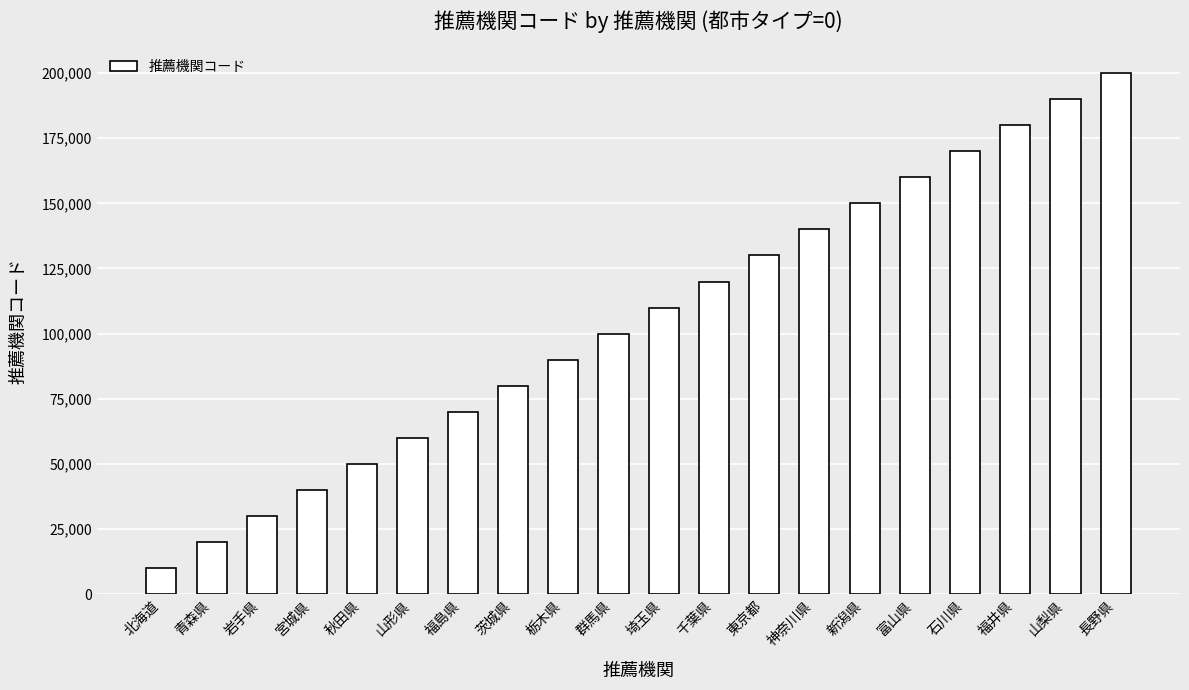

True or false: the data shows 180000 at 福井県.

True